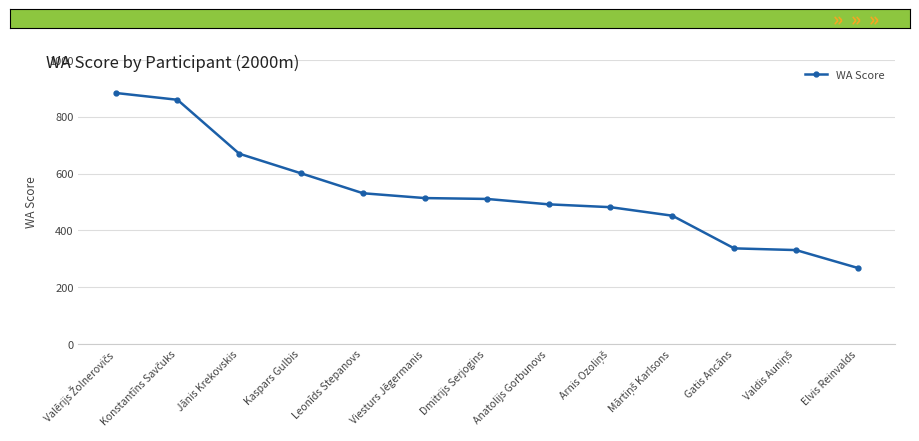

What is the smallest value displayed?

268